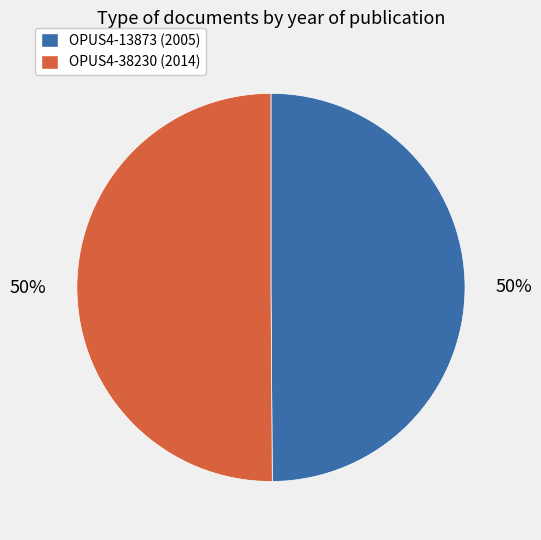

The OPUS4-13873 slice represents 60% of the pie. True or false?

False